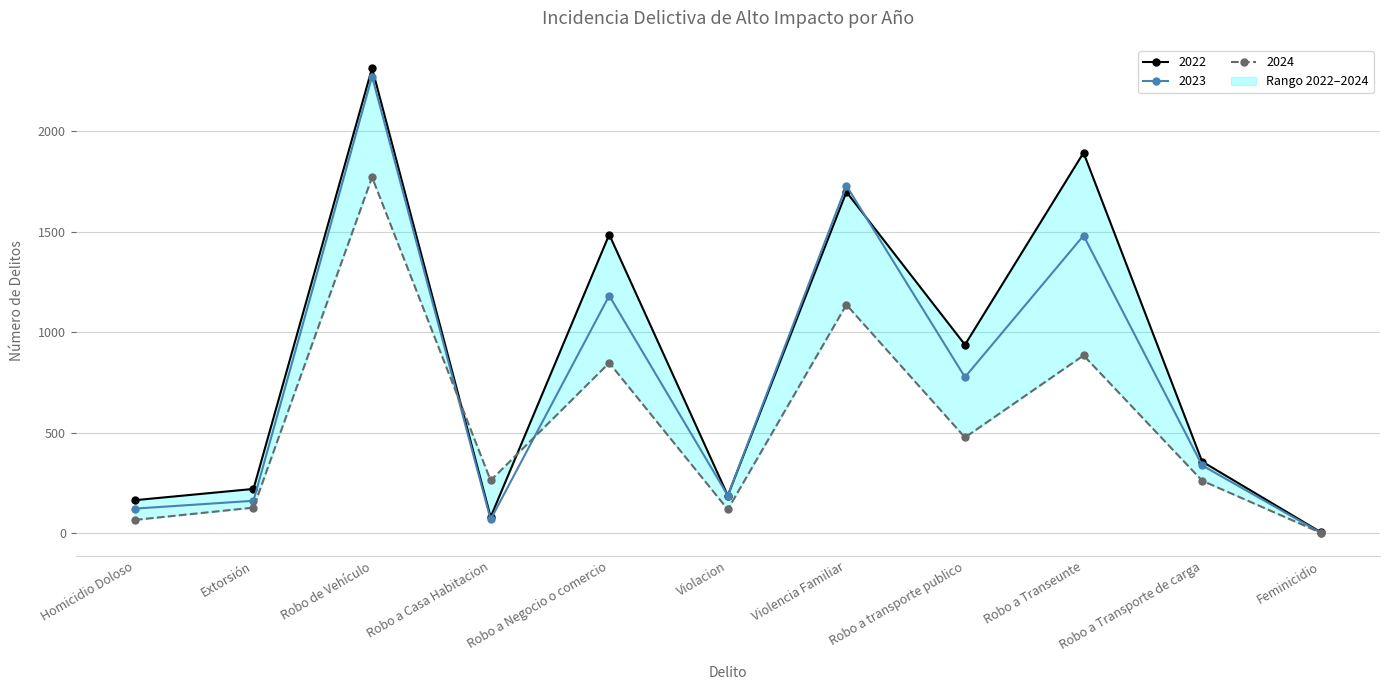

What is the value of the 2022 point at the 4th from the left?

81